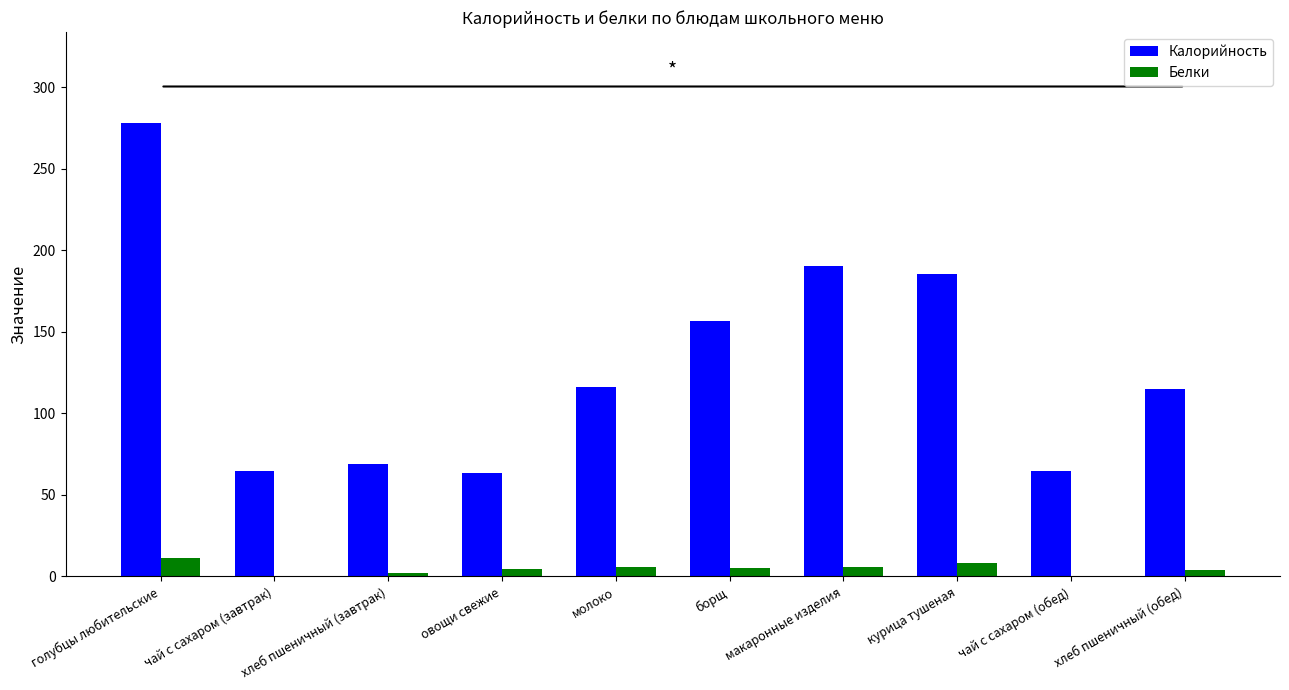

What is the maximum value for Калорийность?

278.2